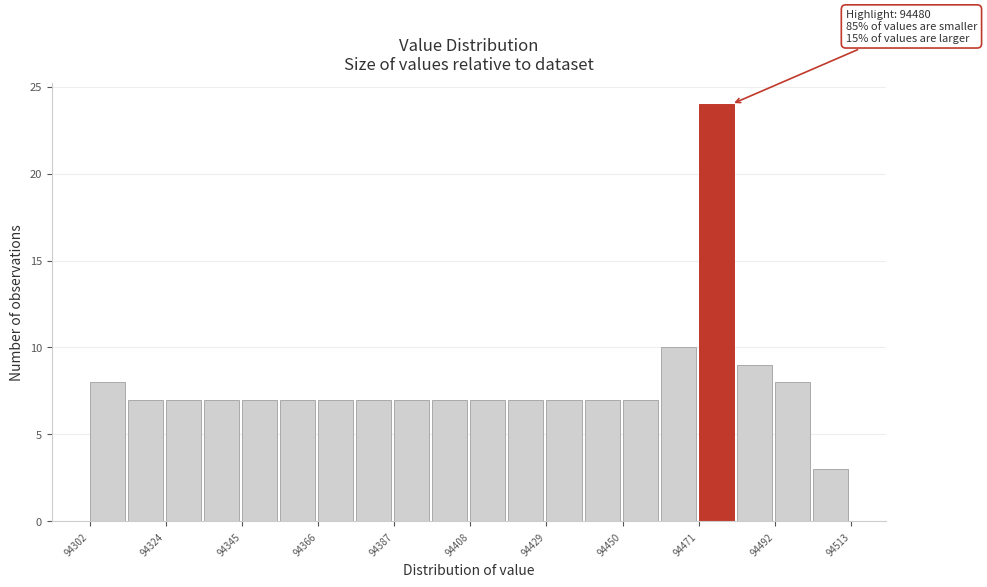

Around what value on the x-axis is the tallest bar? Give the approximate position of its centre, as read against the axis.

94475